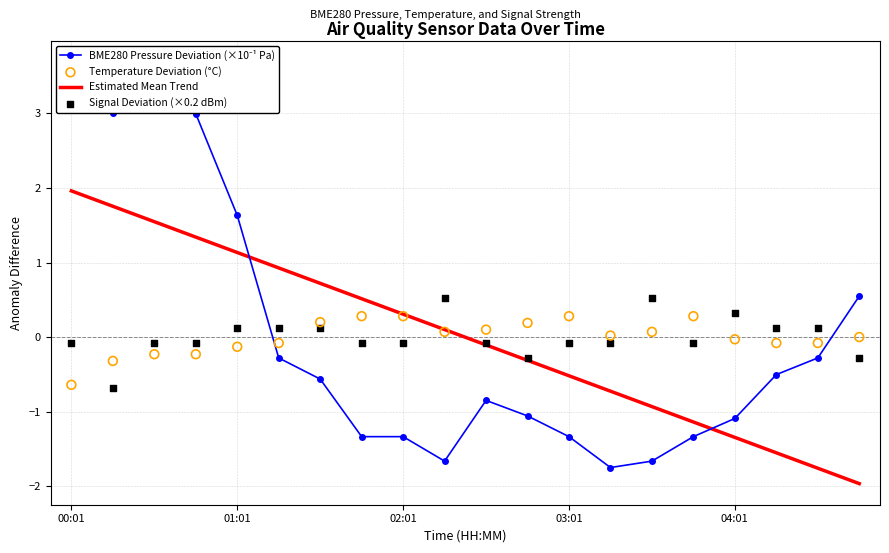

What is the total value across all series at 7?

-0.6